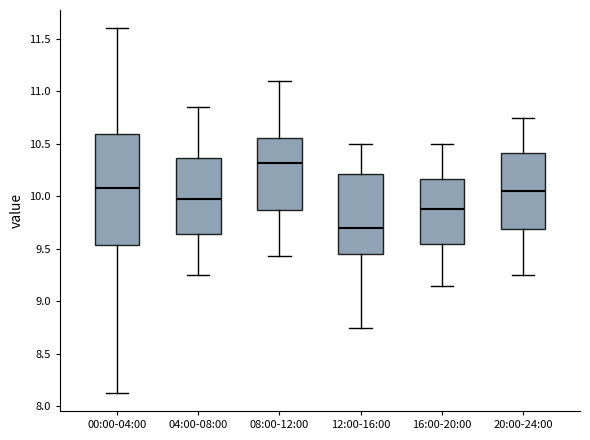

Reading left to right, transcribe this box plot: for each box, give where its median line is, the range the box spans, and where its two whiskers end, as read against the y-axis. The values are not printed on the chart, so give them approximately, as read against the axis.

00:00-04:00: median 10.10, box 9.55 to 10.60, whiskers 8.15 to 11.60
04:00-08:00: median 10.00, box 9.65 to 10.35, whiskers 9.25 to 10.85
08:00-12:00: median 10.30, box 9.85 to 10.55, whiskers 9.45 to 11.10
12:00-16:00: median 9.70, box 9.45 to 10.20, whiskers 8.75 to 10.50
16:00-20:00: median 9.90, box 9.55 to 10.15, whiskers 9.15 to 10.50
20:00-24:00: median 10.05, box 9.70 to 10.40, whiskers 9.25 to 10.75